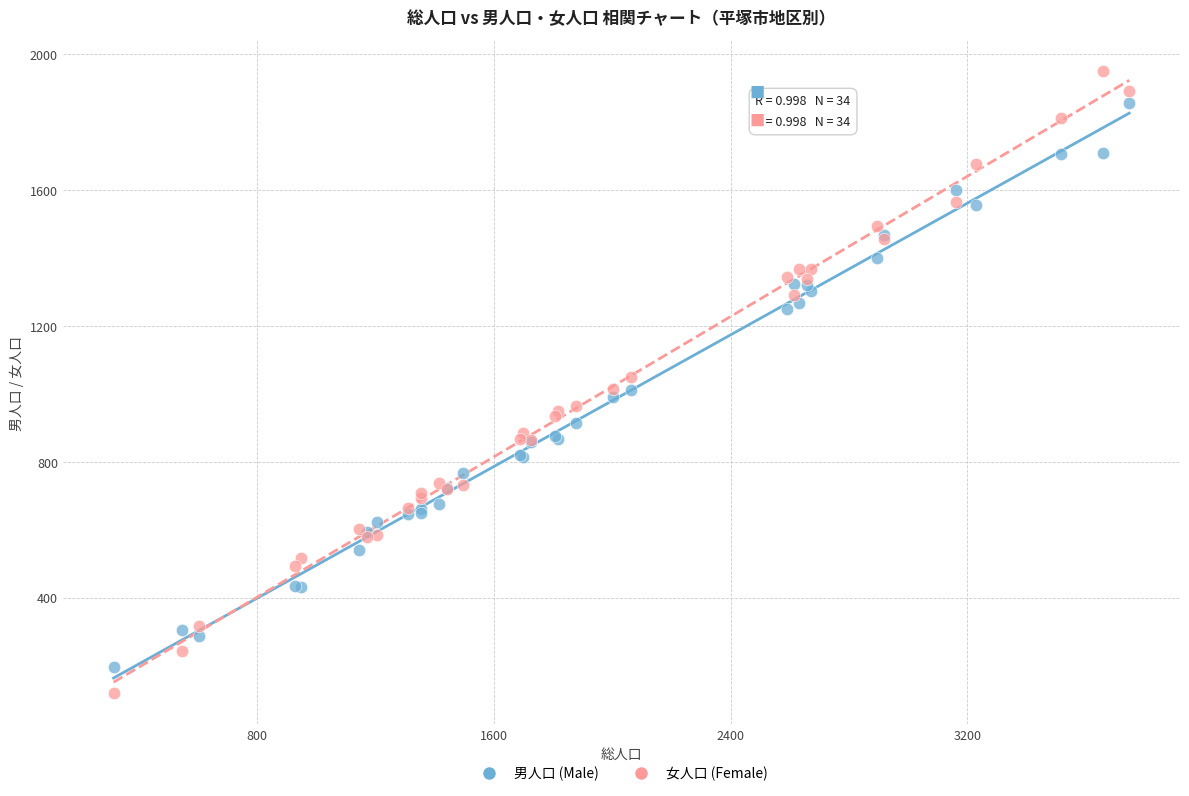

Which series reaches the minimum Y coordinate?

女人口 (Female)